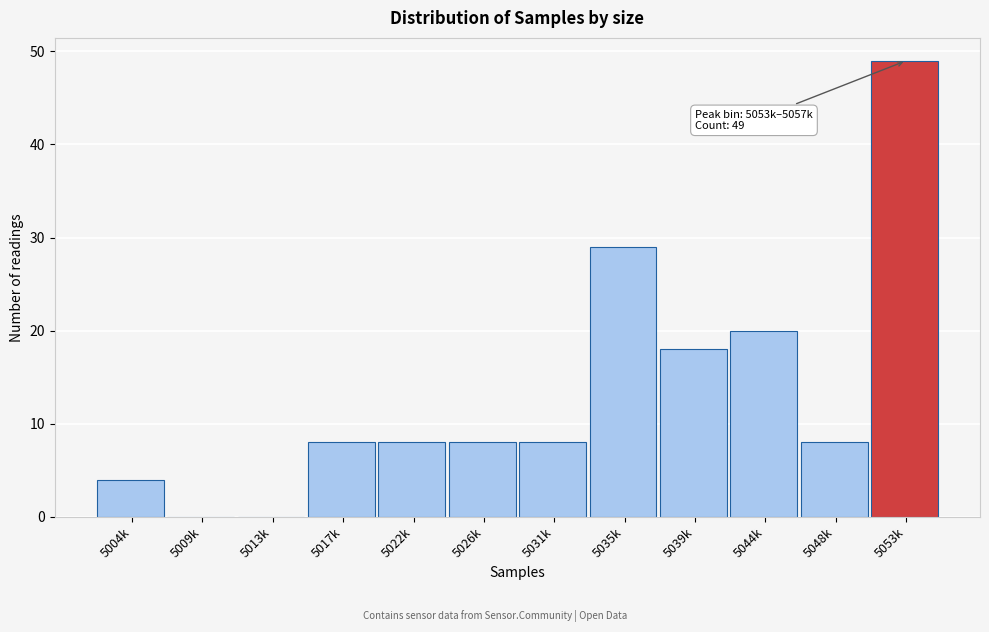

Reading left to right, what are all the values shown in this chart?

5004k=4	5009k=0	5013k=0	5017k=8	5022k=8	5026k=8	5031k=8	5035k=29	5039k=18	5044k=20	5048k=8	5053k=49